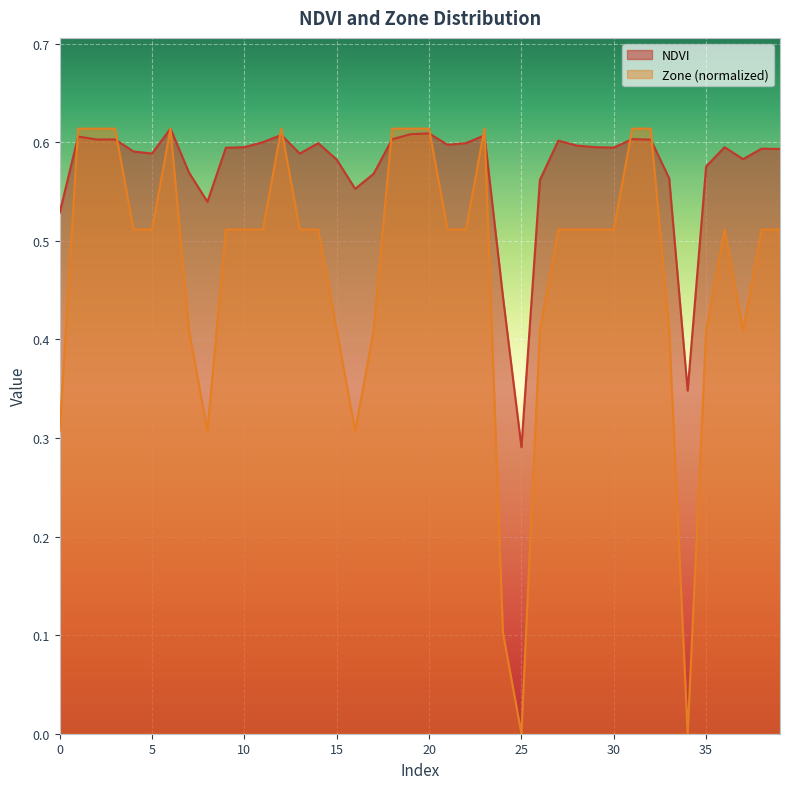

True or false: NDVI and Zone intersect in this chart.

True